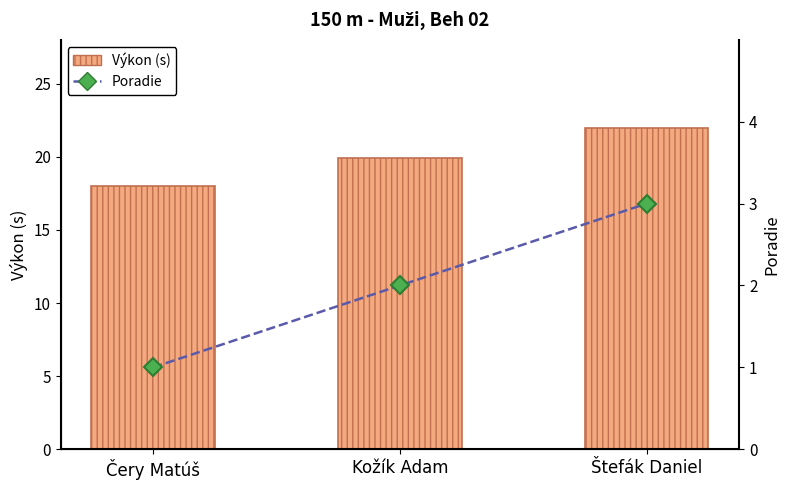

What is the difference between the maximum and minimum values in the Výkon (s) series?

3.9